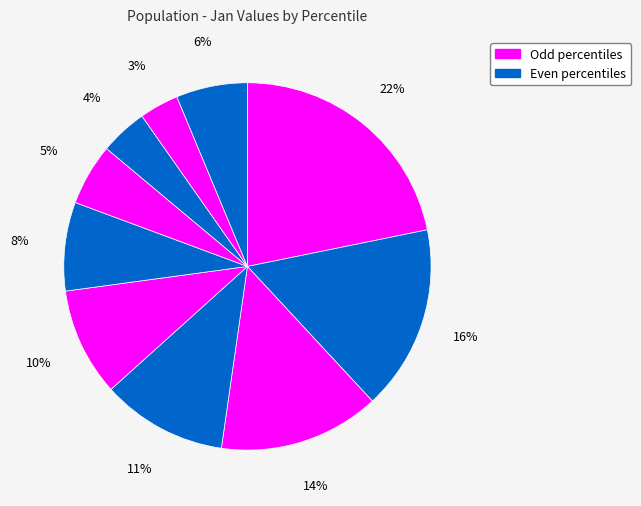

How many slices are in this pie chart?

10